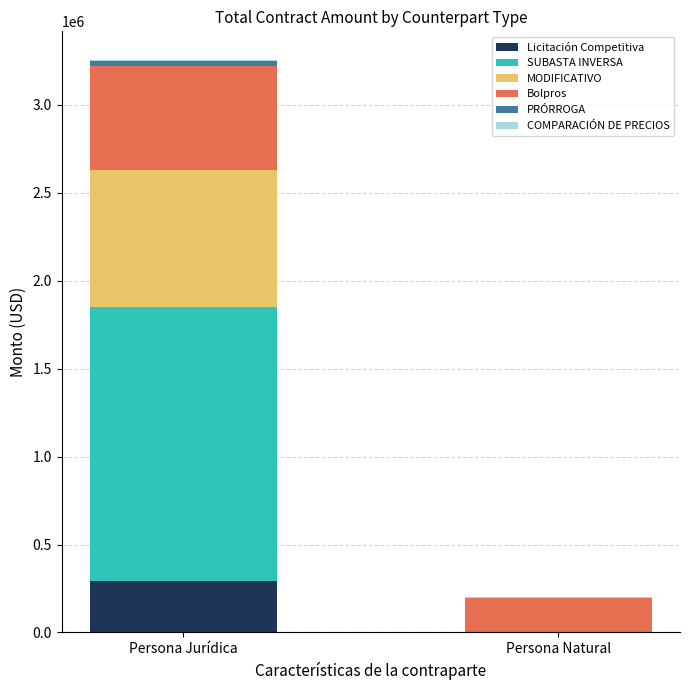

Is it true that Licitación Competitiva equals 0.0 at Persona Natural?

True